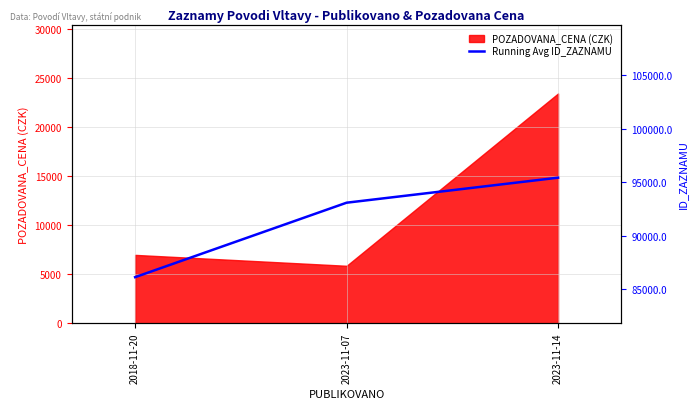

Where is the data nearest to the value 90775?

2023-11-07